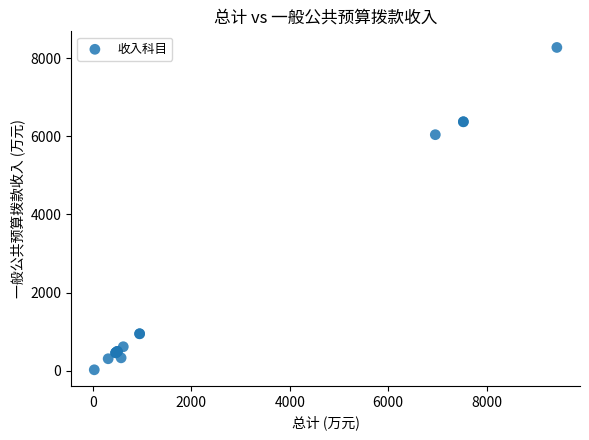

What Y value in the scatter plot is closest to 4147?

6039.2